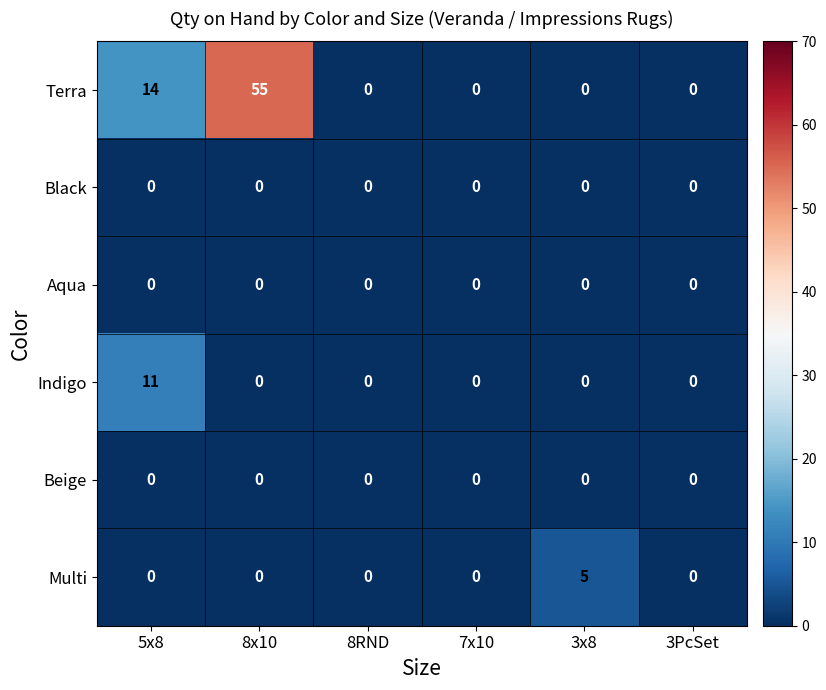

Is it true that Multi equals -2 at 8RND?

False